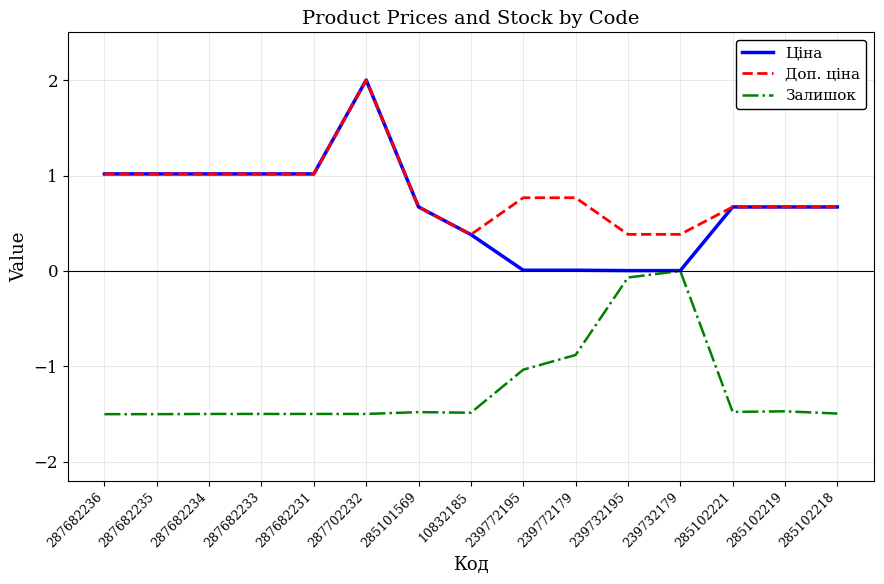

Which series has the largest range (max minus min)?

Ціна